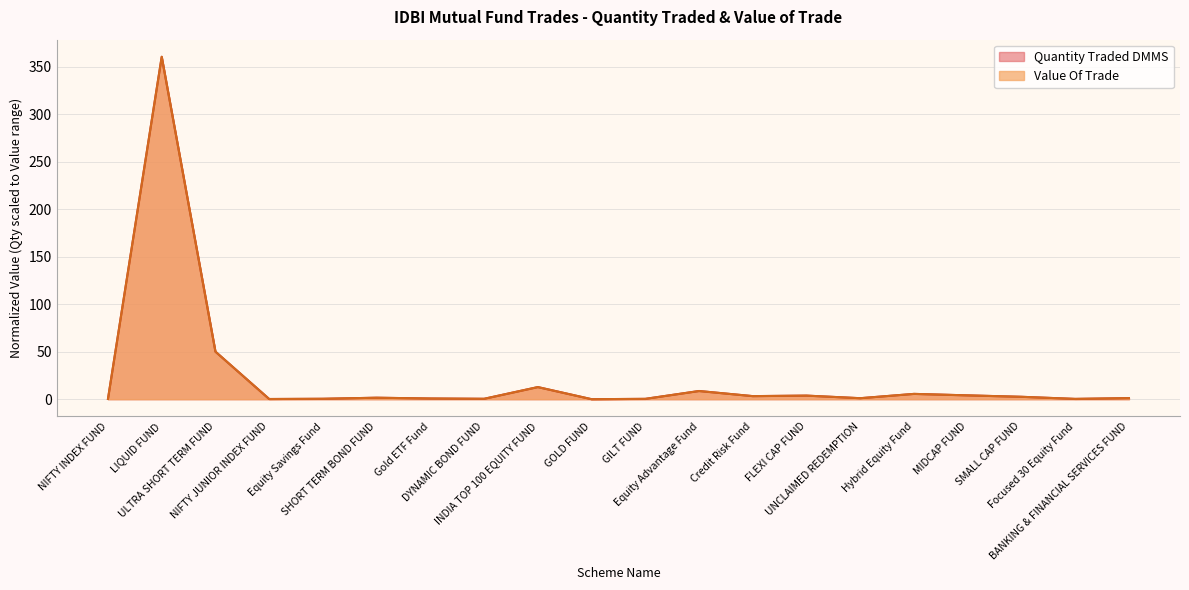

Which series changed the most between DYNAMIC BOND FUND and Credit Risk Fund?

Quantity Traded DMMS